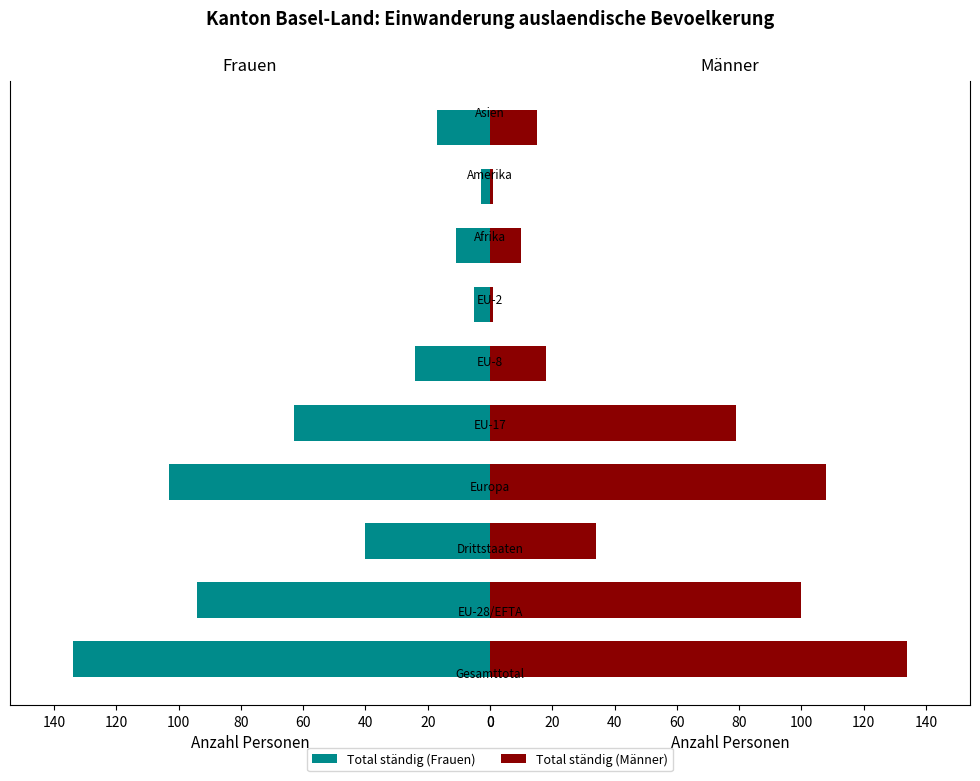

Rank the series by their maximum value, from lowest to highest.

Total ständig (Frauen), Total ständig (Männer)